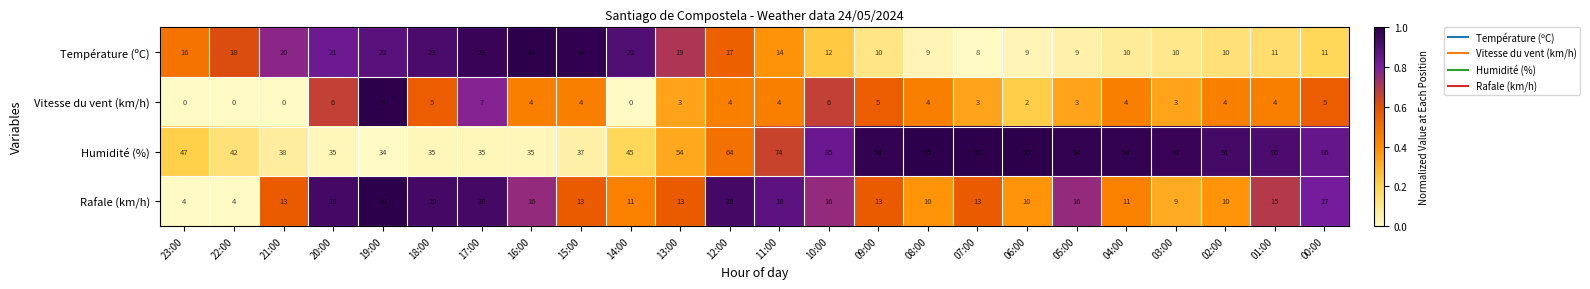

Count the number of categories in the chart.

24